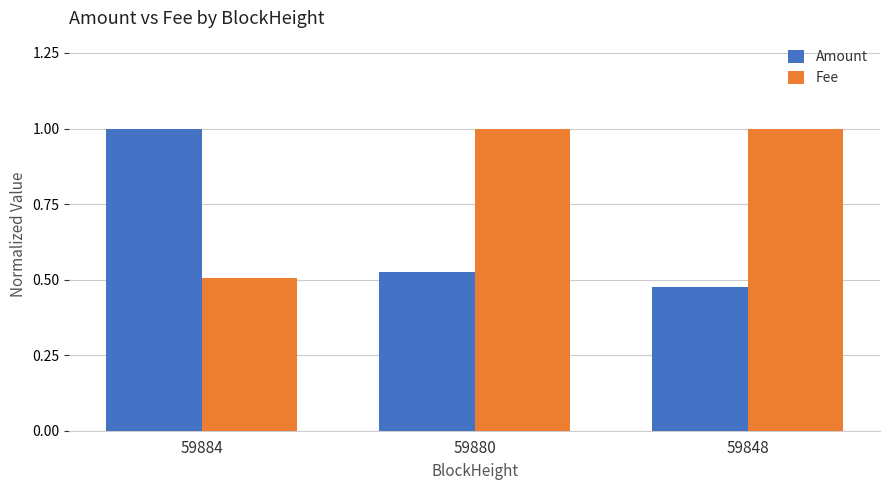

List the labels in order of Amount value, smallest first.

59848, 59880, 59884